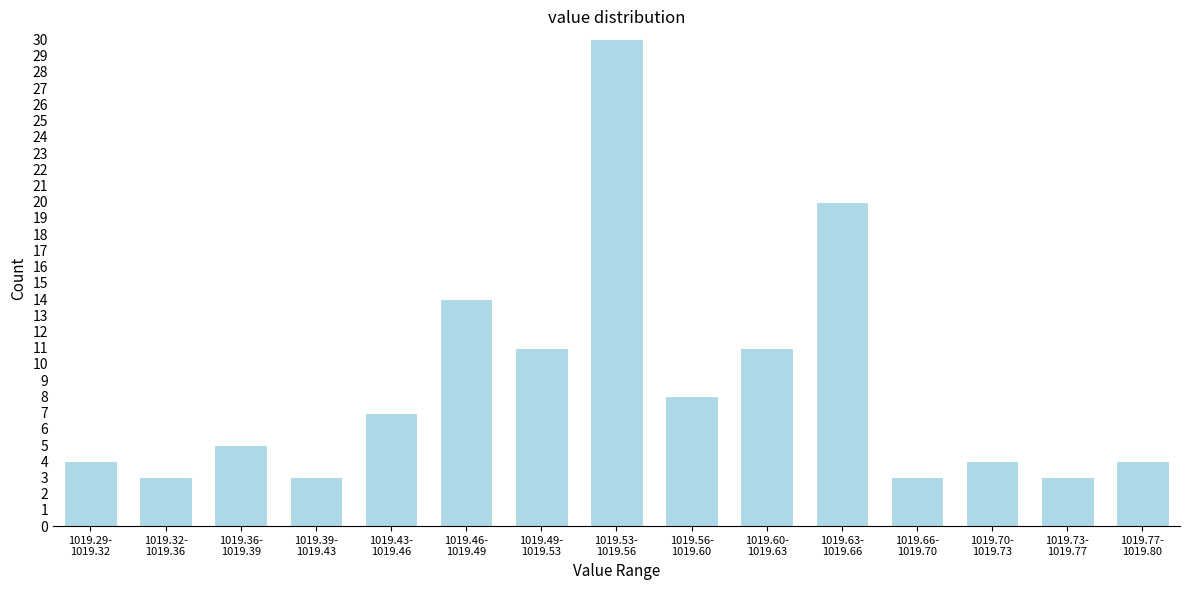

Reading left to right, list all the values displayed in this chart.

4	3	5	3	7	14	11	30	8	11	20	3	4	3	4